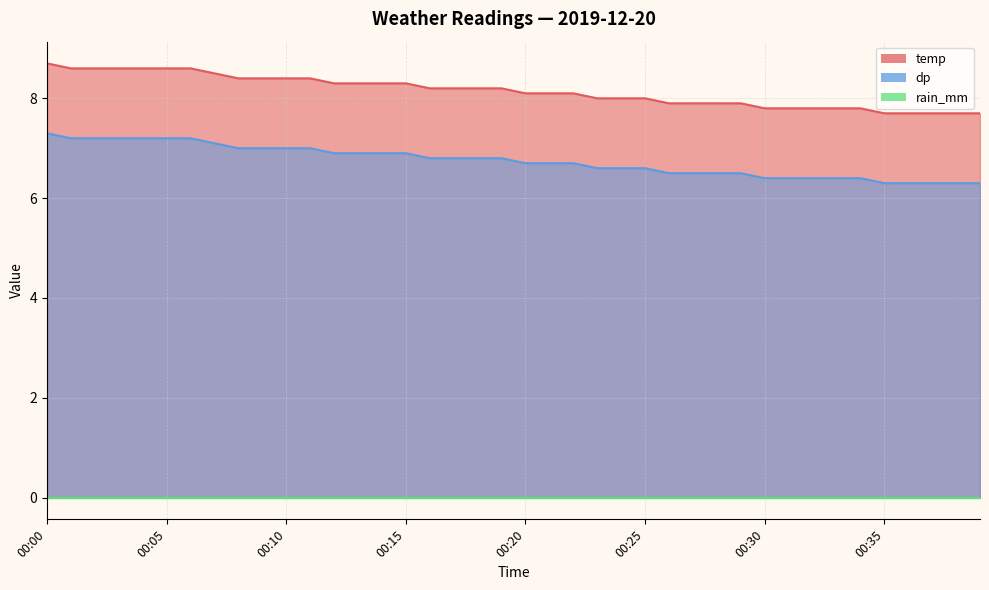

Between 00:32 and 00:38, which is larger?

00:32